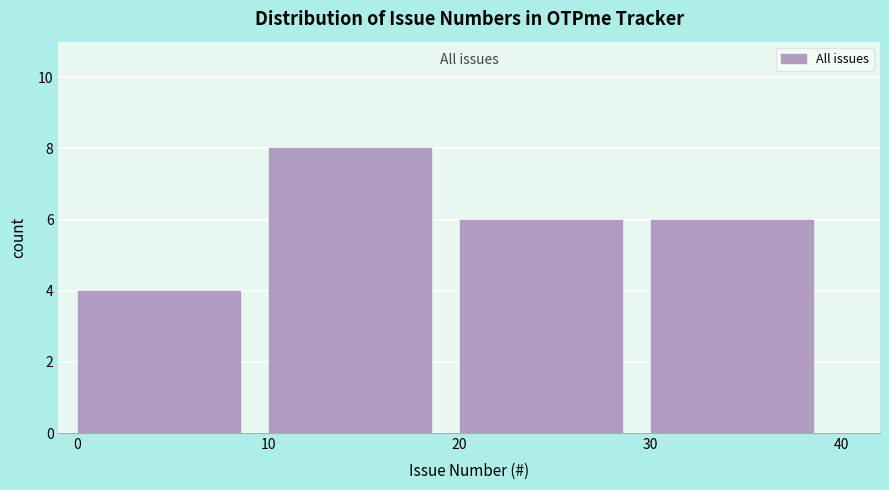

Reading left to right, transcribe this chart: for each bar, give the range it covers on the x-axis and its height. The values are not printed on the chart, so give them approximately, as read against the axis.

0 to 10: 4
10 to 20: 8
20 to 30: 6
30 to 40: 6